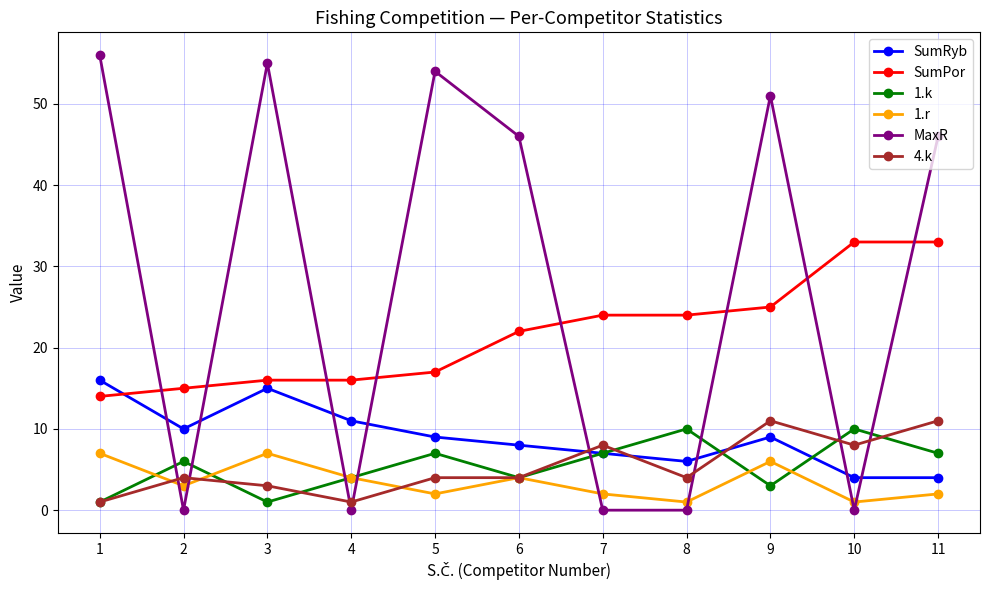

Reading left to right, transcribe all the data shown in this chart.

SumRyb: 1=16	2=10	3=15	4=11	5=9	6=8	7=7	8=6	9=9	10=4	11=4
SumPor: 1=14	2=15	3=16	4=16	5=17	6=22	7=24	8=24	9=25	10=33	11=33
1.k: 1=1	2=6	3=1	4=4	5=7	6=4	7=7	8=10	9=3	10=10	11=7
1.r: 1=7	2=3	3=7	4=4	5=2	6=4	7=2	8=1	9=6	10=1	11=2
MaxR: 1=56	2=0	3=55	4=0	5=54	6=46	7=0	8=0	9=51	10=0	11=46
4.k: 1=1	2=4	3=3	4=1	5=4	6=4	7=8	8=4	9=11	10=8	11=11